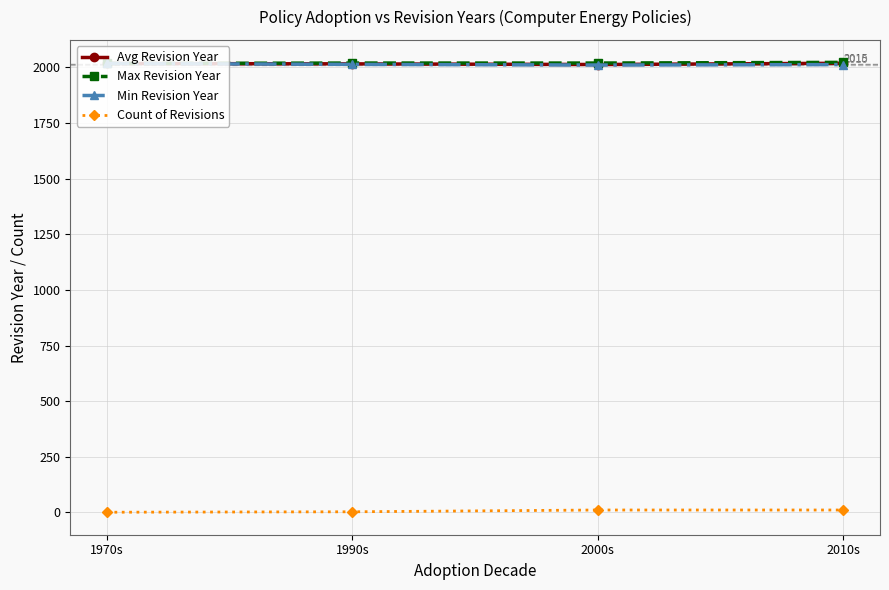

Is the value of Count of Revisions at 1990s greater than the value of Min Revision Year at 2010s?

No